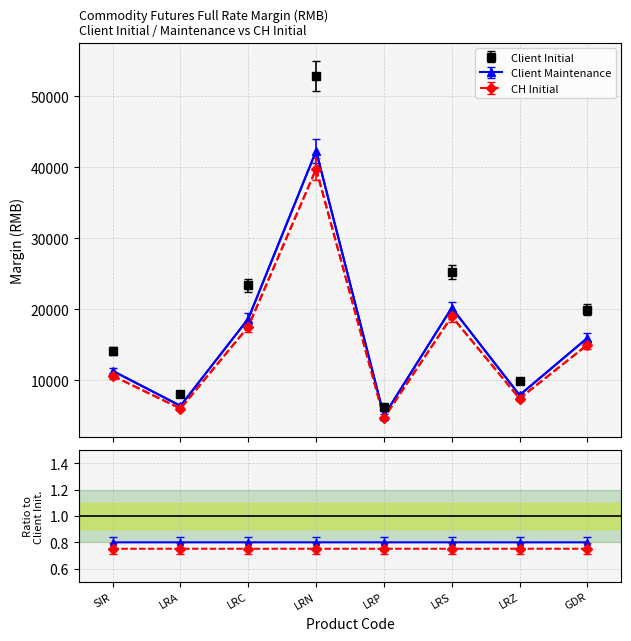

Reading right to left, transcribe all the data shown in this chart.

CNH Silver Futures (Initial): 19976.0	9921.0	25283.0	6290.0	52880.0	23381.0	8033.0	14191.0
CNH Silver Futures (Maintenance): 16619.2	8253.4	21035.0	5233.3	43996.2	19452.2	6683.0	11806.1
CNH Silver Futures (CH Initial): 15020.0	7460.0	19010.0	4730.0	39760.0	17580.0	6040.0	10670.0